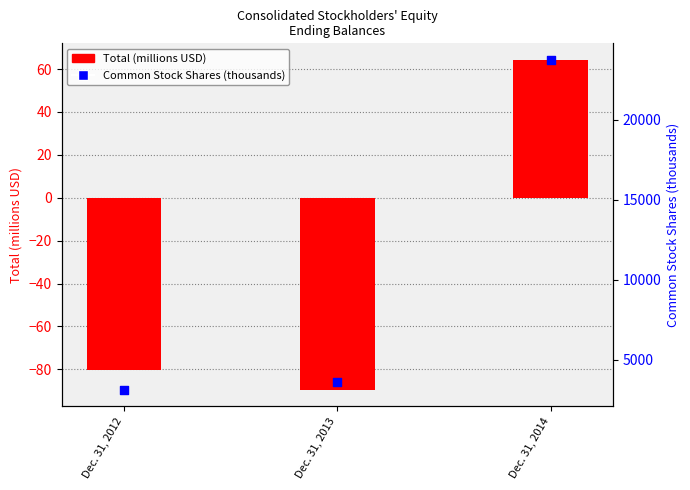

Is the value of Common Stock Shares (thousands) at Dec. 31, 2014 greater than the value of Total (millions USD) at Dec. 31, 2013?

Yes